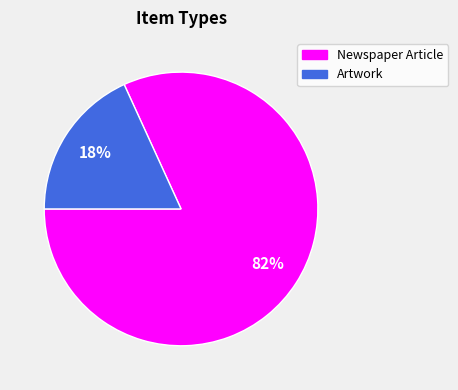

What percentage is the Newspaper Article slice, to the nearest percent?

82%